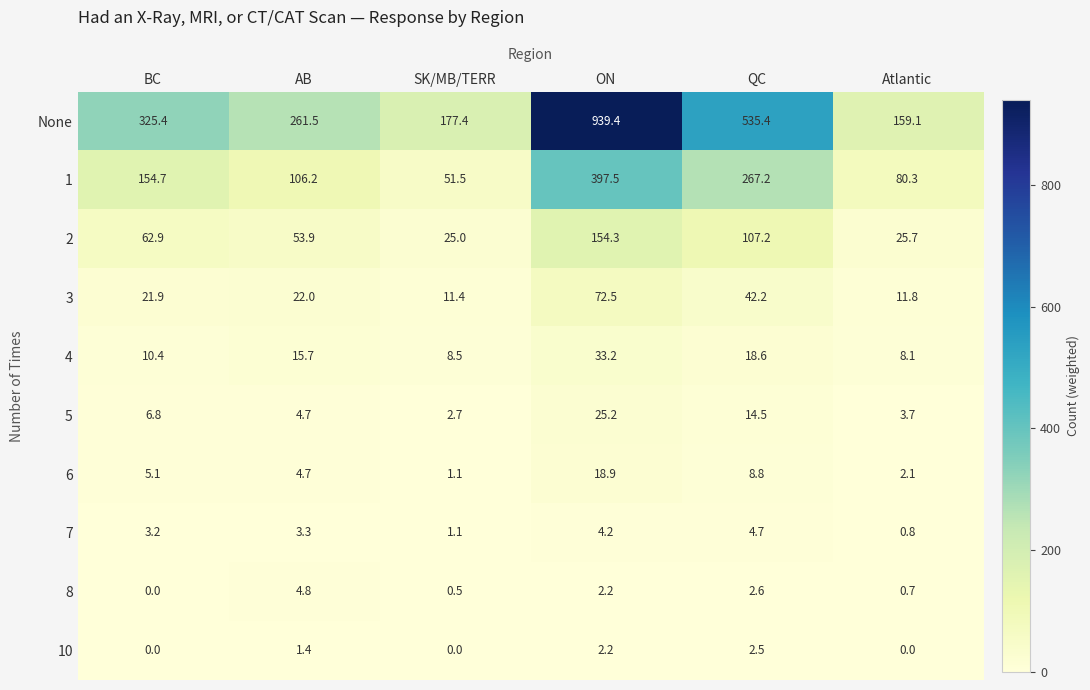

Which category has the highest value in the 6 series?

ON